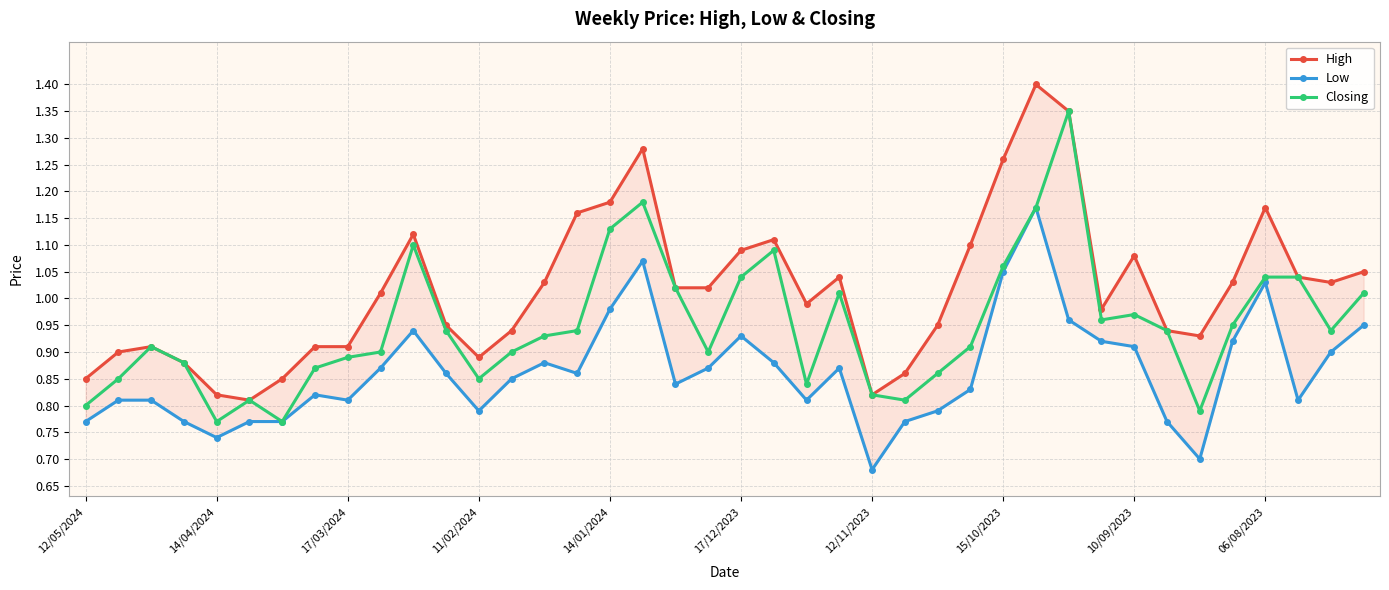

True or false: Closing has more than 2 interior local peaks.

True